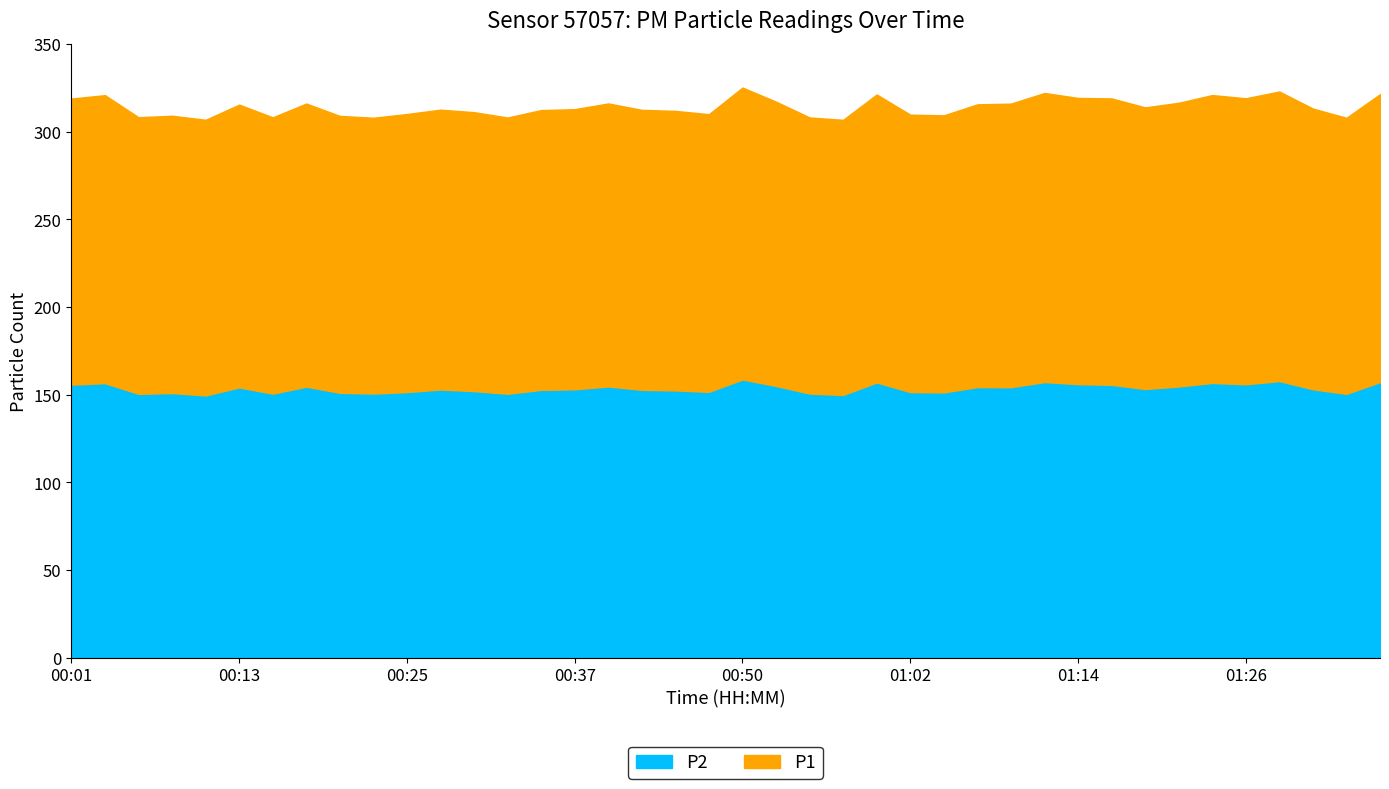

What is the maximum value for P2?

158.7